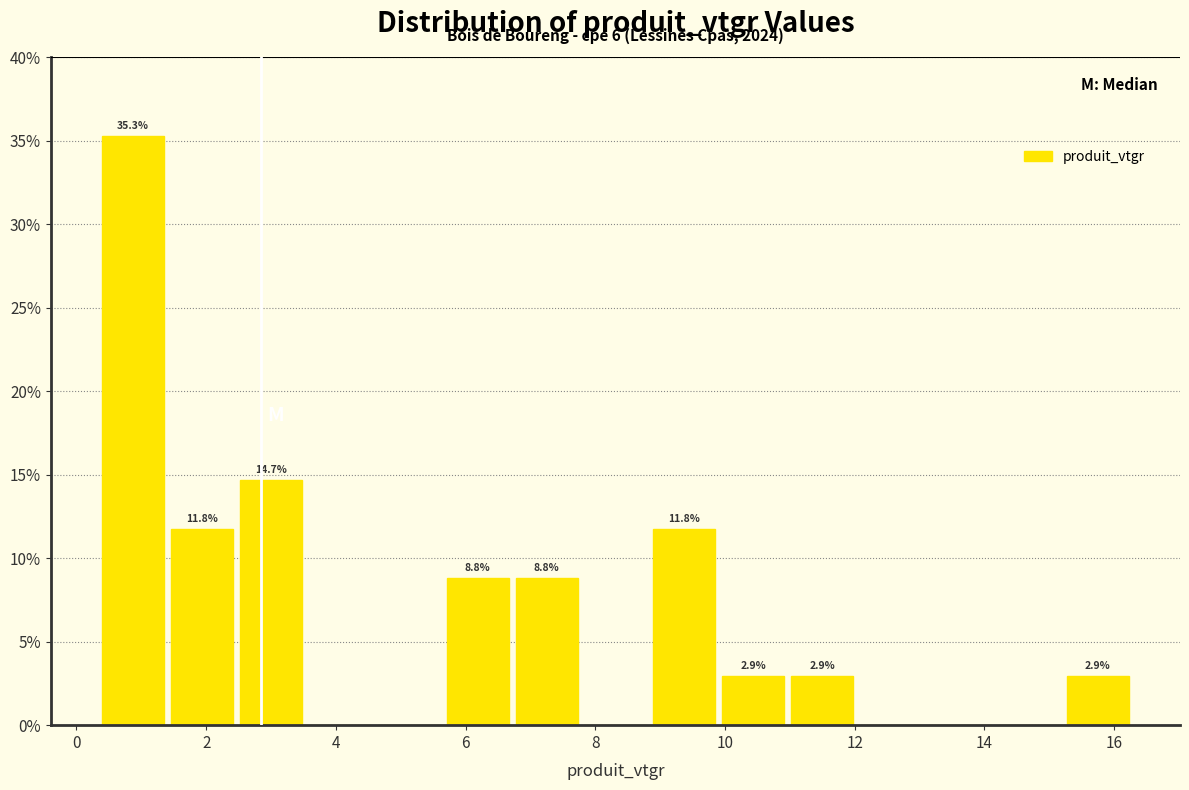

Over which range of the x-axis is the bar tallest?

0.4 to 1.4